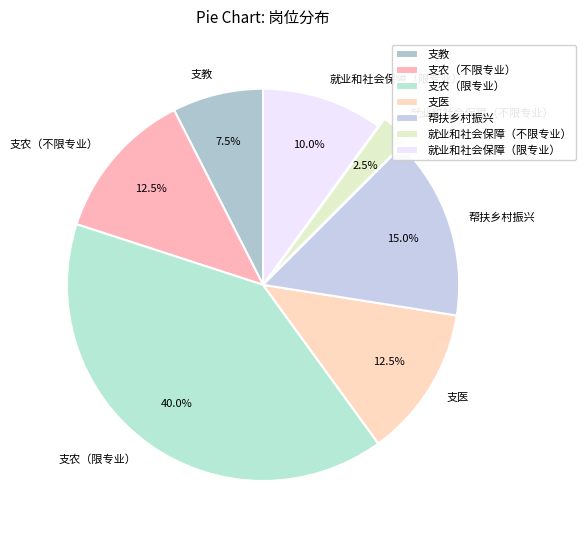

Which category has the biggest portion of the pie?

支农（限专业）